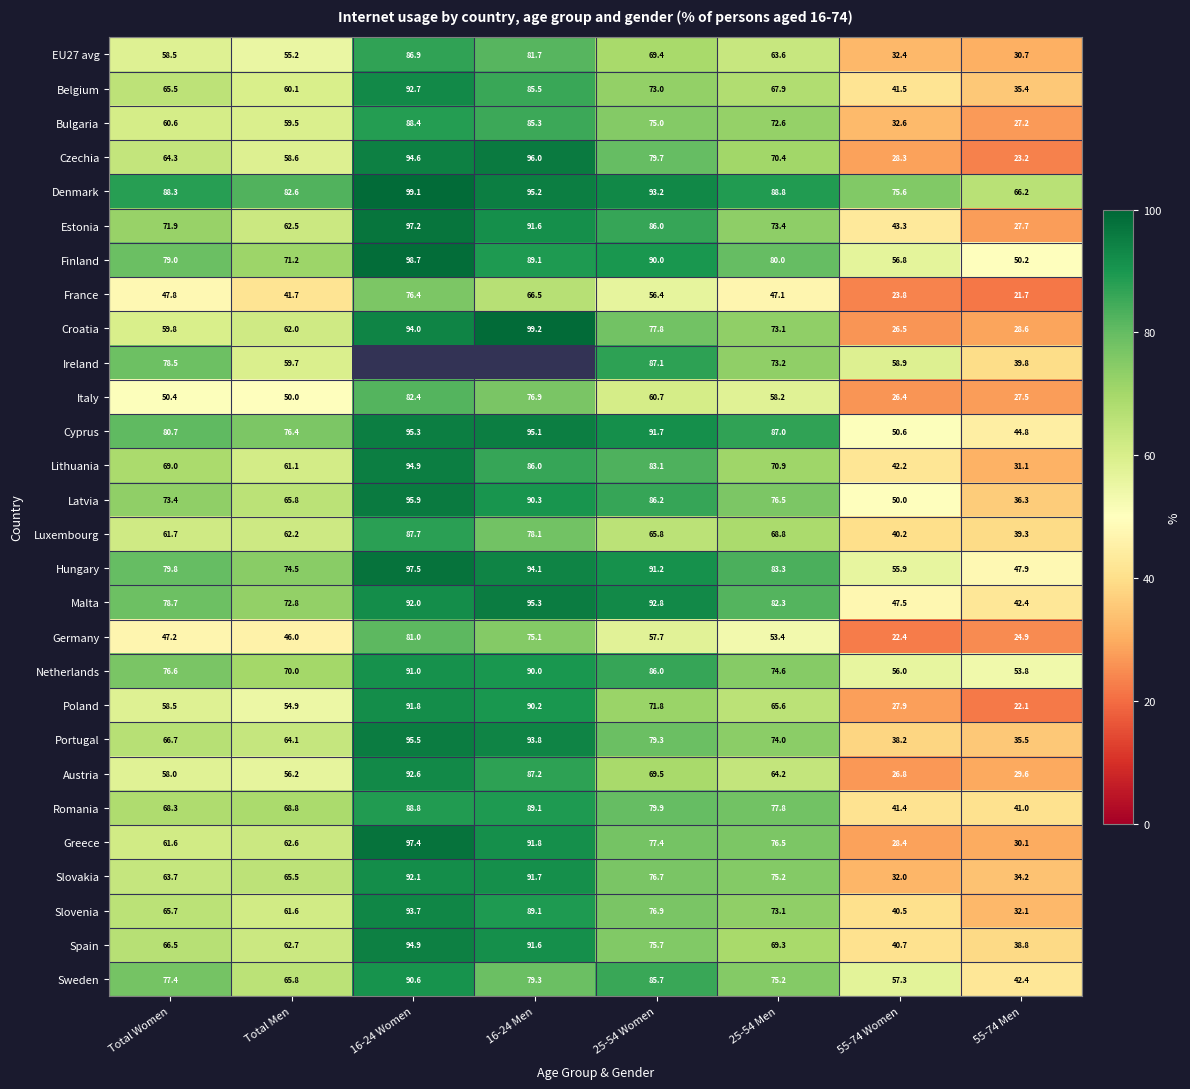

What is the smallest value displayed?

21.7